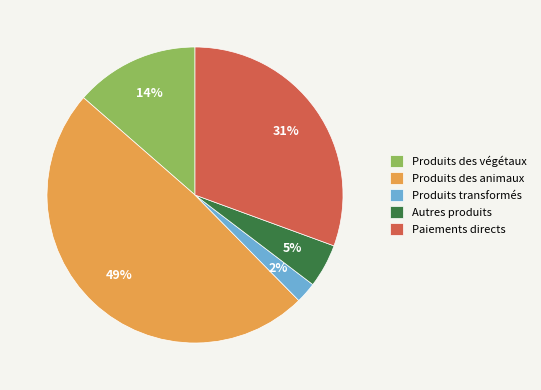

Is it true that Autres produits is 17% of the pie?

False